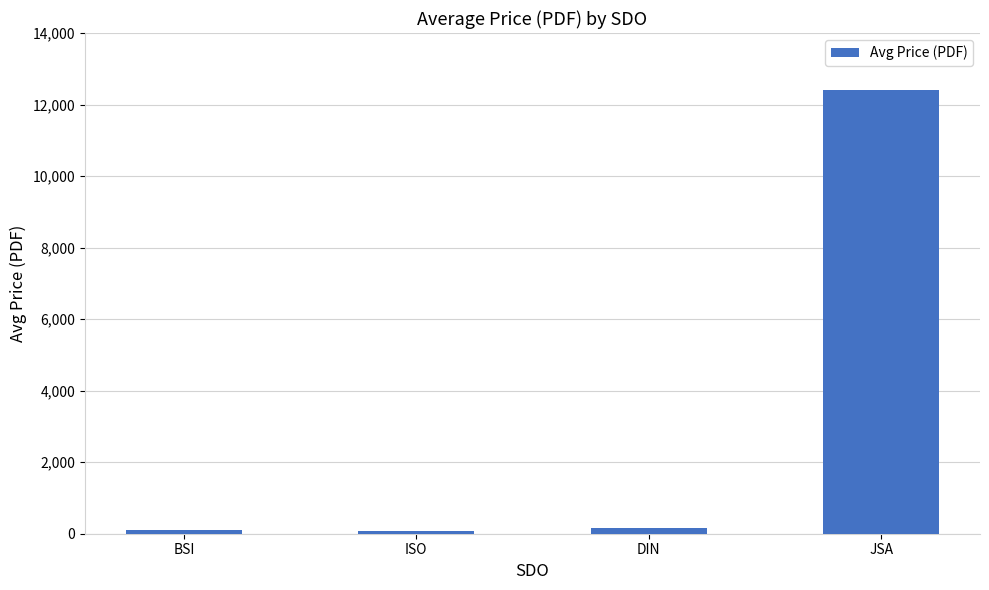

What is the sum of all values?

12724.5